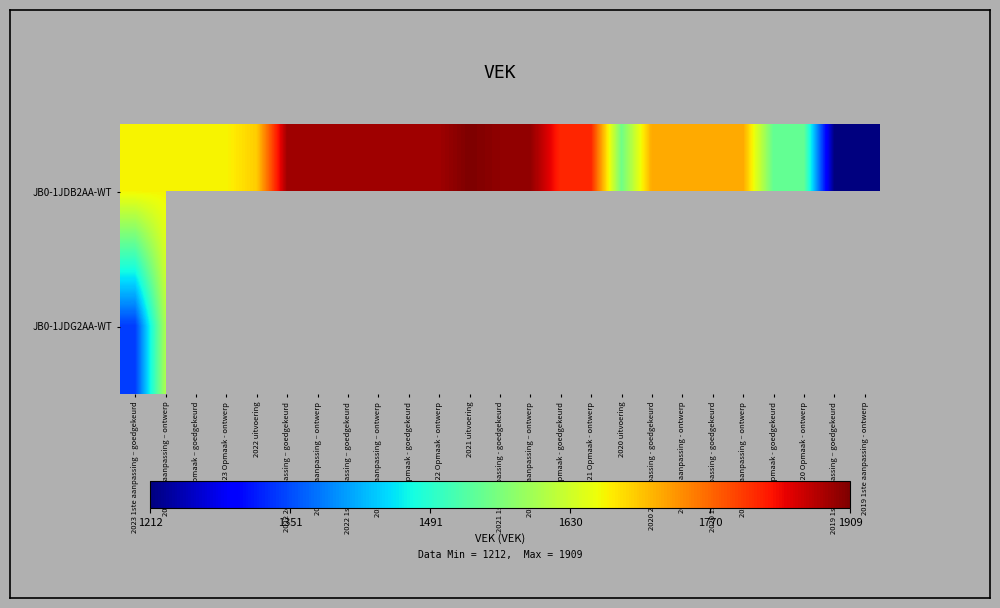

At how many categories does at least one series exceed 1803?

11